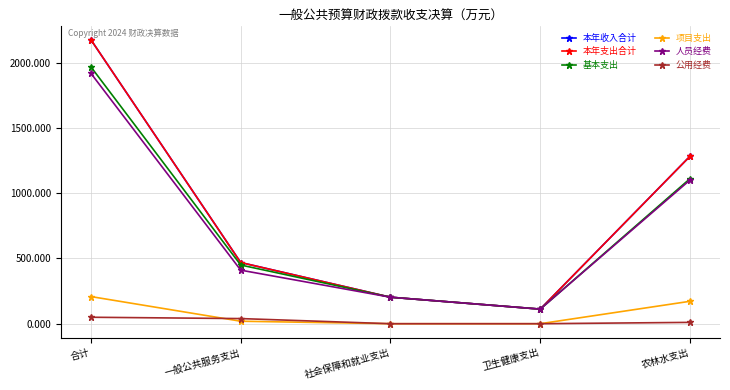

Between 一般公共服务支出 and 社会保障和就业支出, which series saw the biggest shift?

本年收入合计